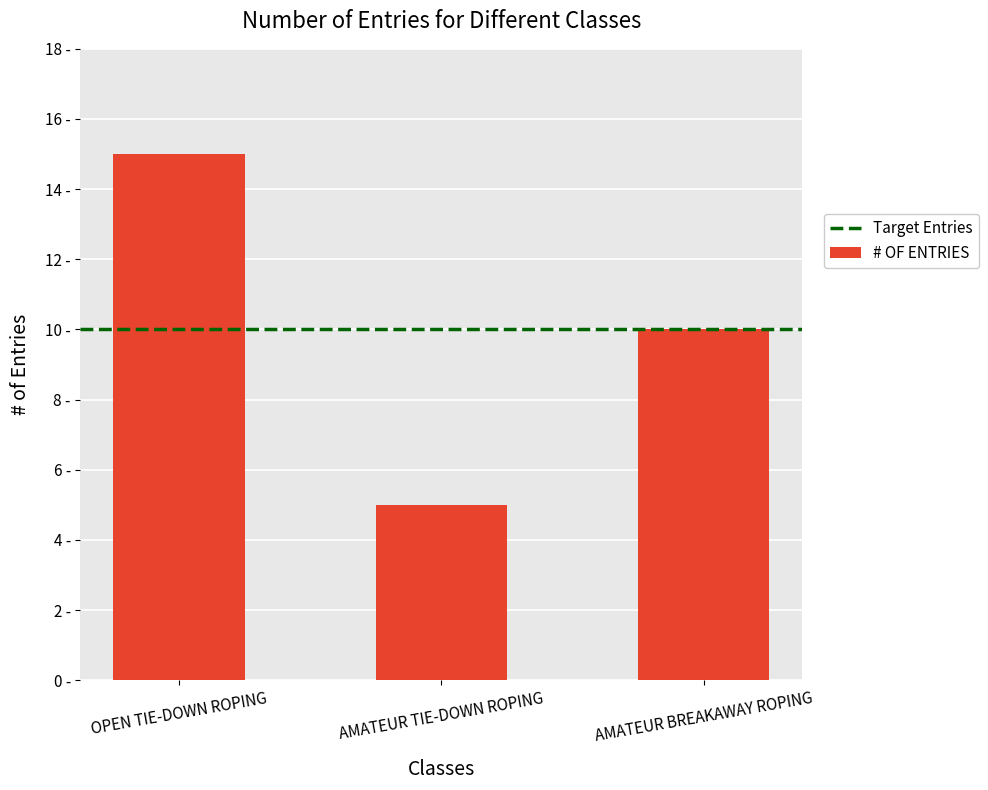

At which label is the value closest to 10?

AMATEUR BREAKAWAY ROPING